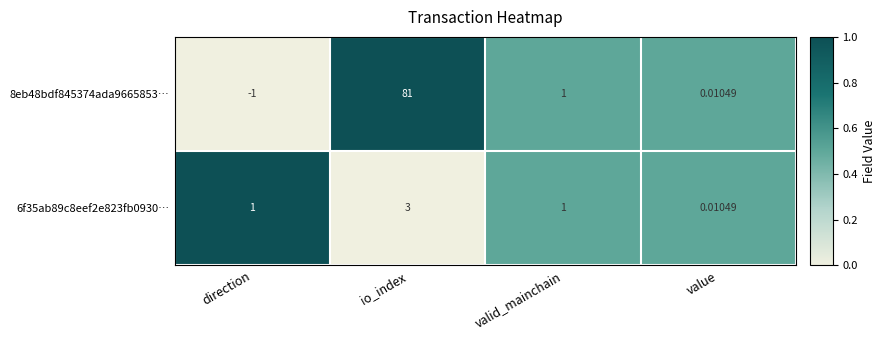

At which label is 8eb48bdf845374ada9665853… closest to 40?

valid_mainchain